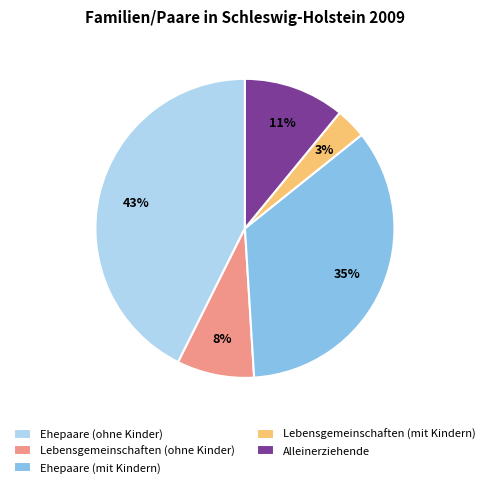

How many segments does this pie chart have?

5